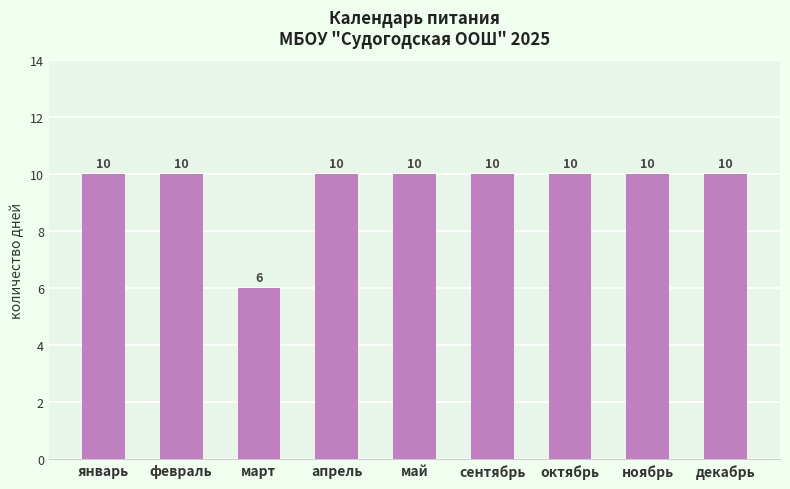

Does the chart contain stacked bars?

No